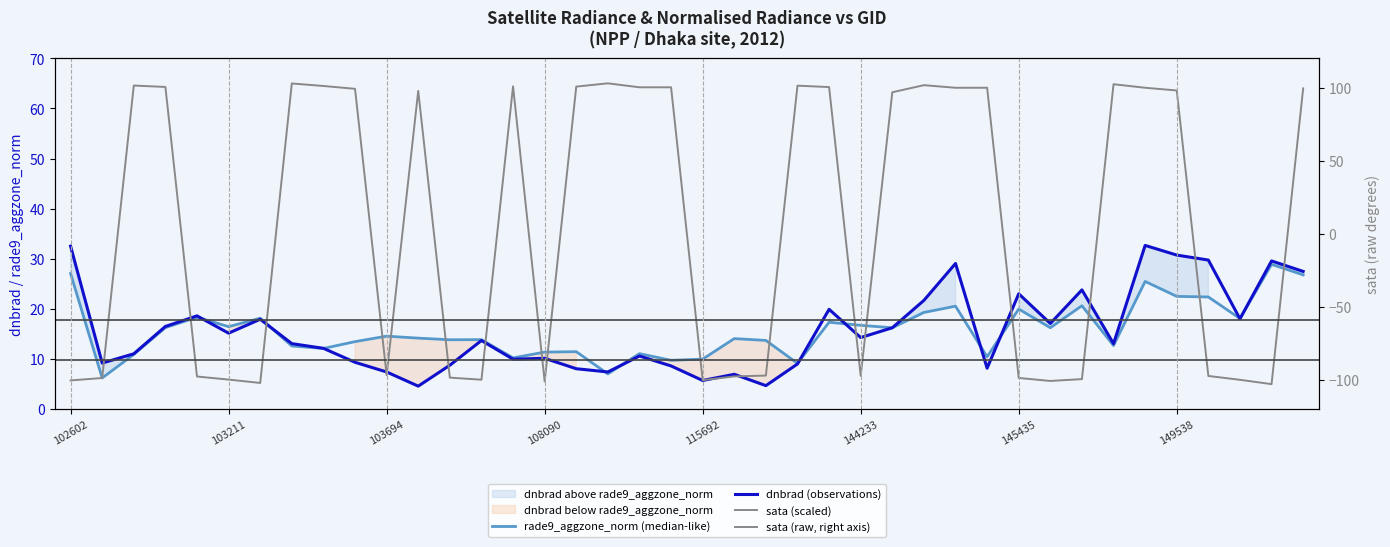

Which series has the largest total across all categories?

sata (scaled)